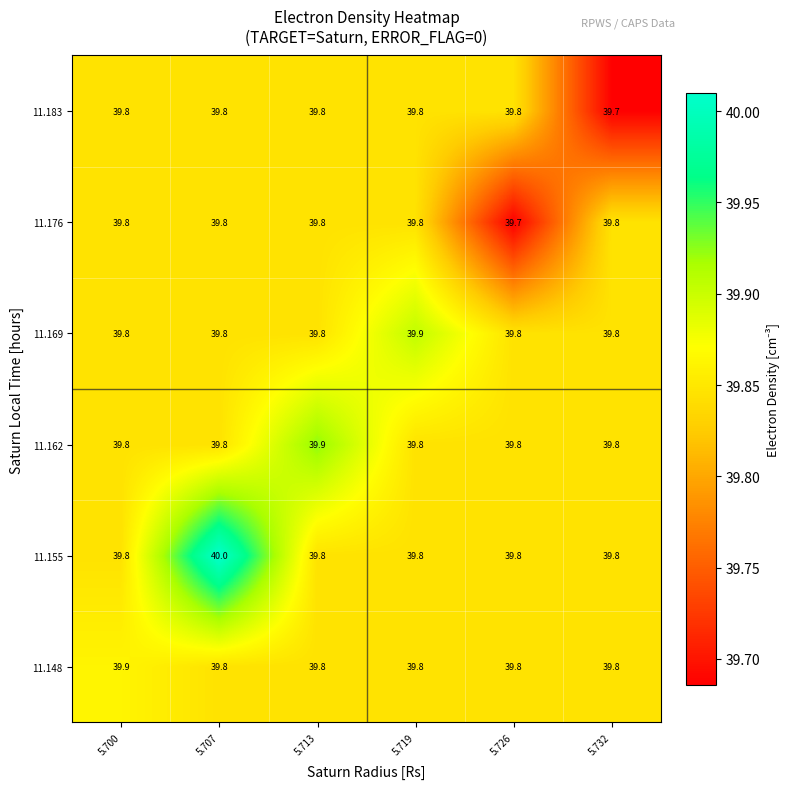

What is the greatest value displayed?

40.0